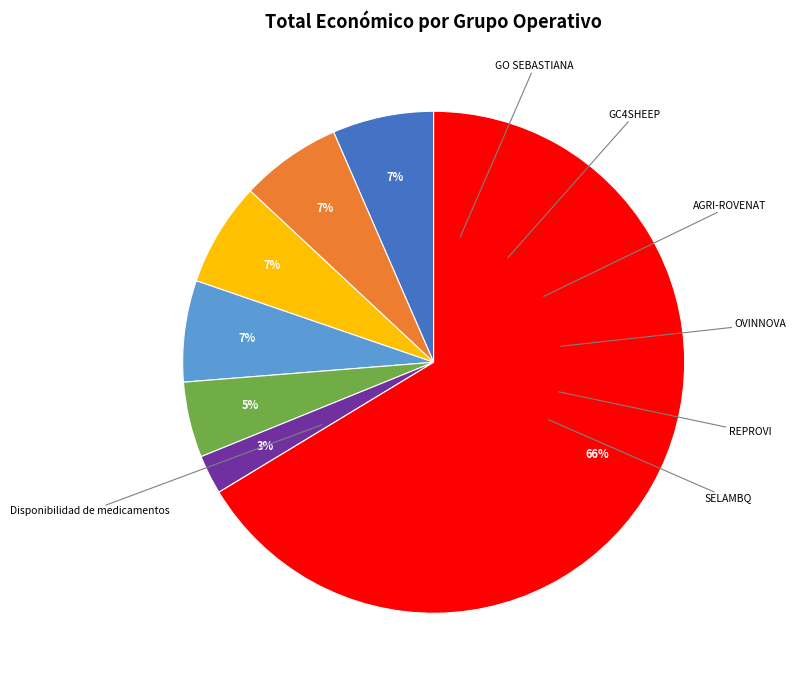

Does any single category account for the majority?

Yes